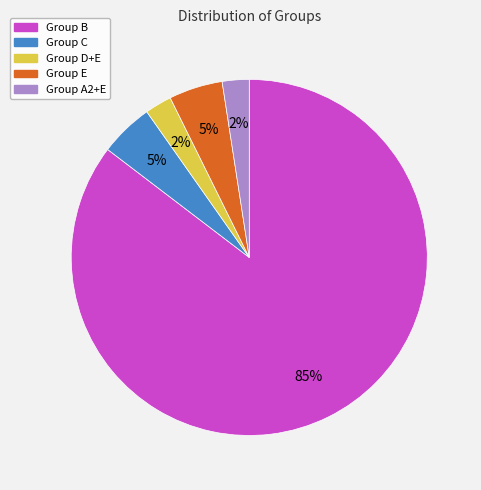

Does any single category account for the majority?

Yes